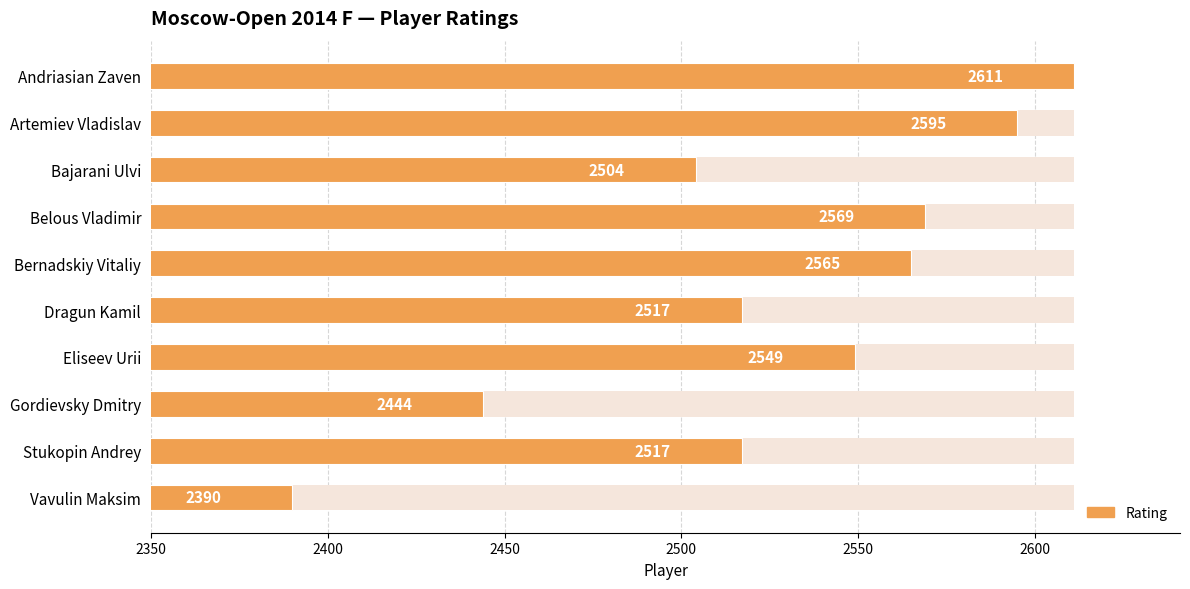

How many bars are there in total?

10